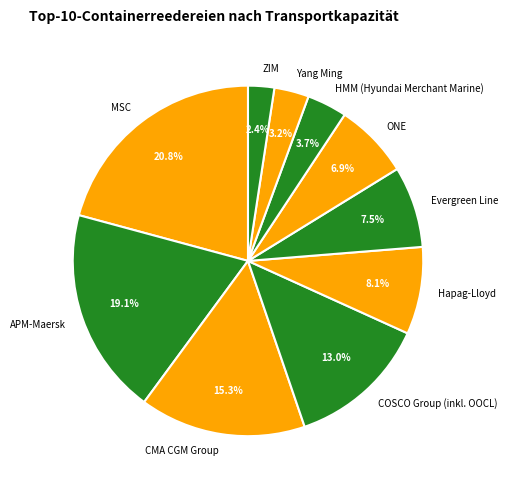

Is there a majority slice in this chart?

No